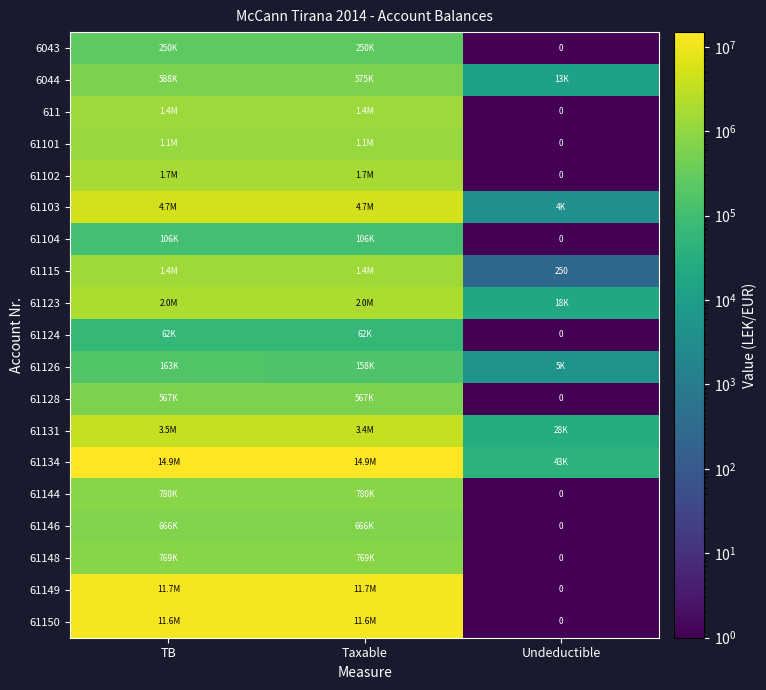

What is the spread (max minus min) of values at Taxable?

14826046.6